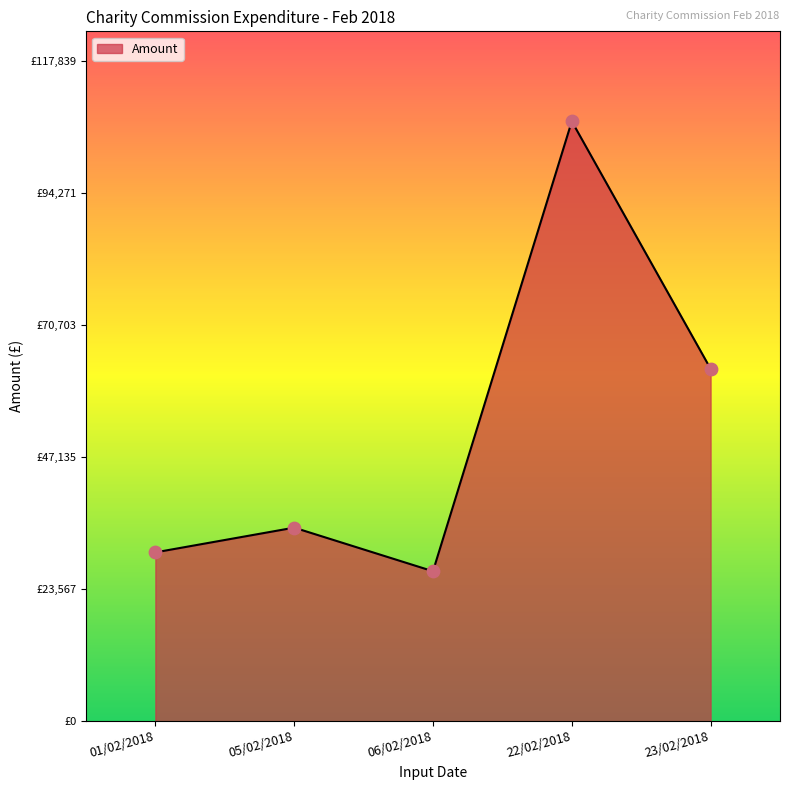

Which has a higher value, 05/02/2018 or 01/02/2018?

05/02/2018